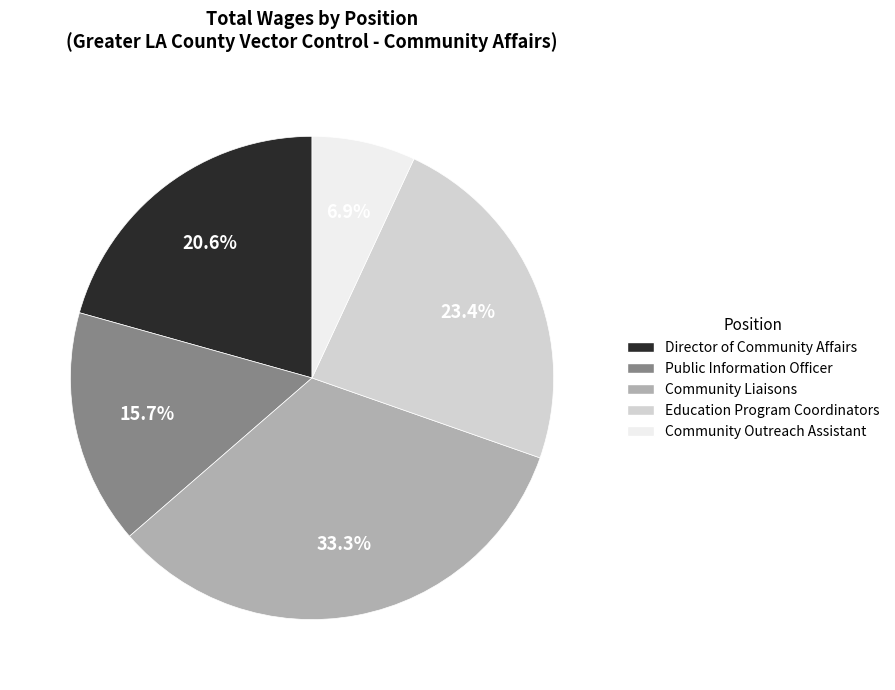

Rank the categories by value from lowest to highest.

Community Outreach Assistant, Public Information Officer, Director of Community Affairs, Education Program Coordinators, Community Liaisons